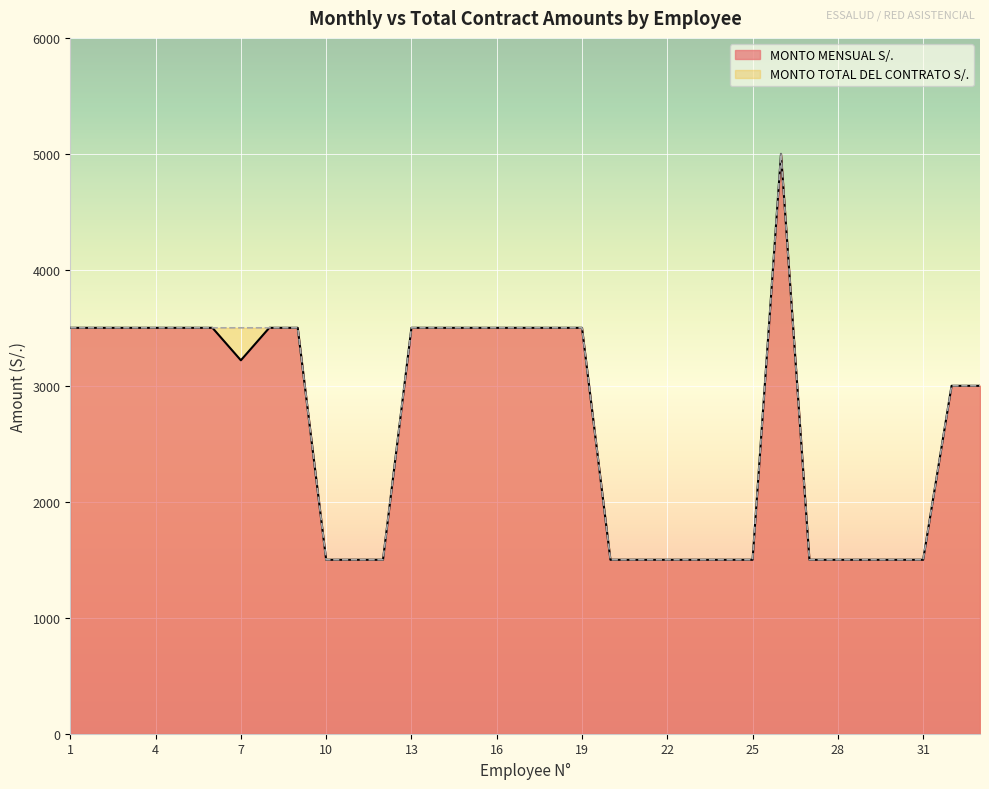

True or false: MONTO TOTAL DEL CONTRATO S/. and MONTO MENSUAL S/. cross at least once.

False